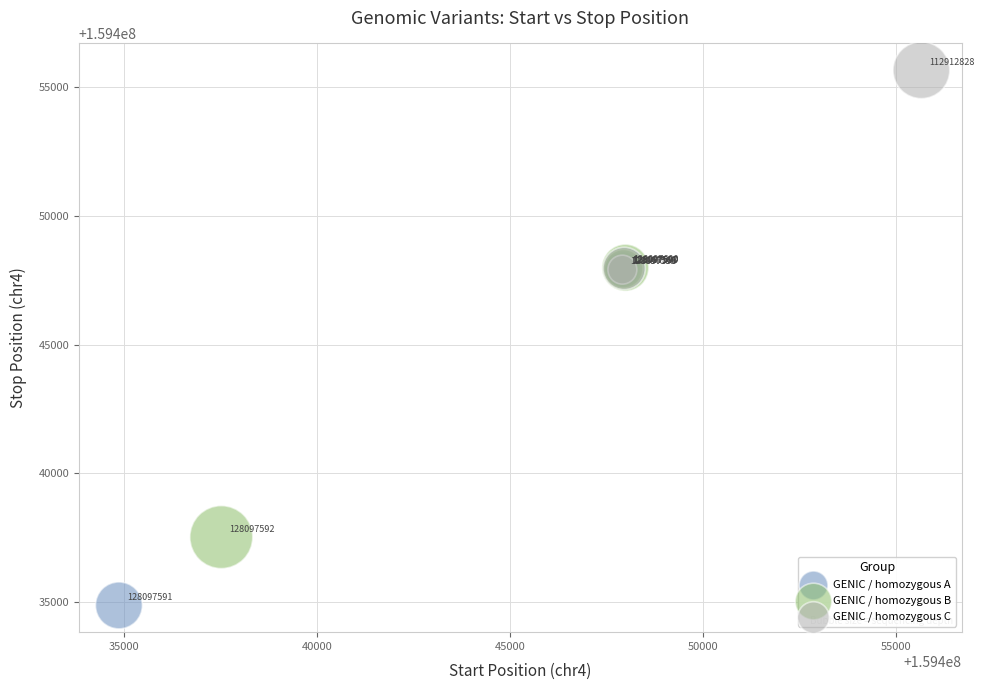

Which series contains the highest Y value?

GENIC / homozygous C